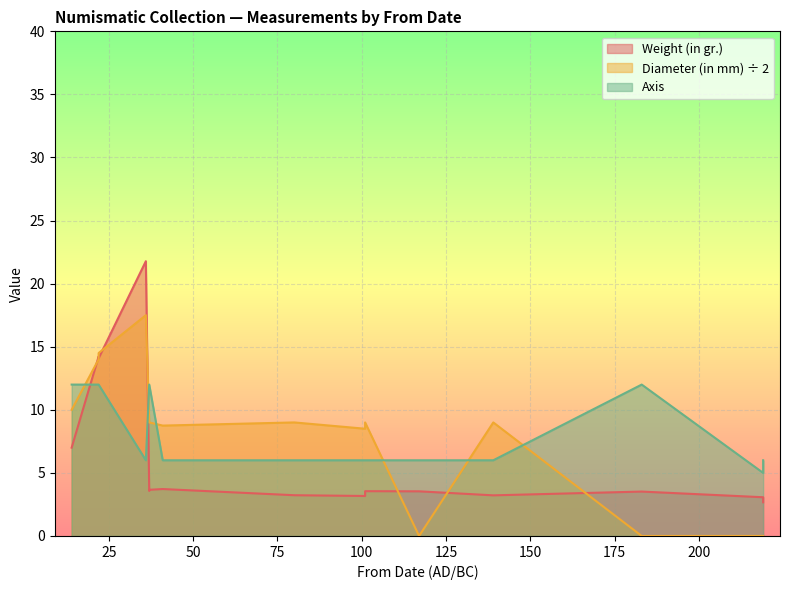

Where is Axis nearest to the value 8?

117